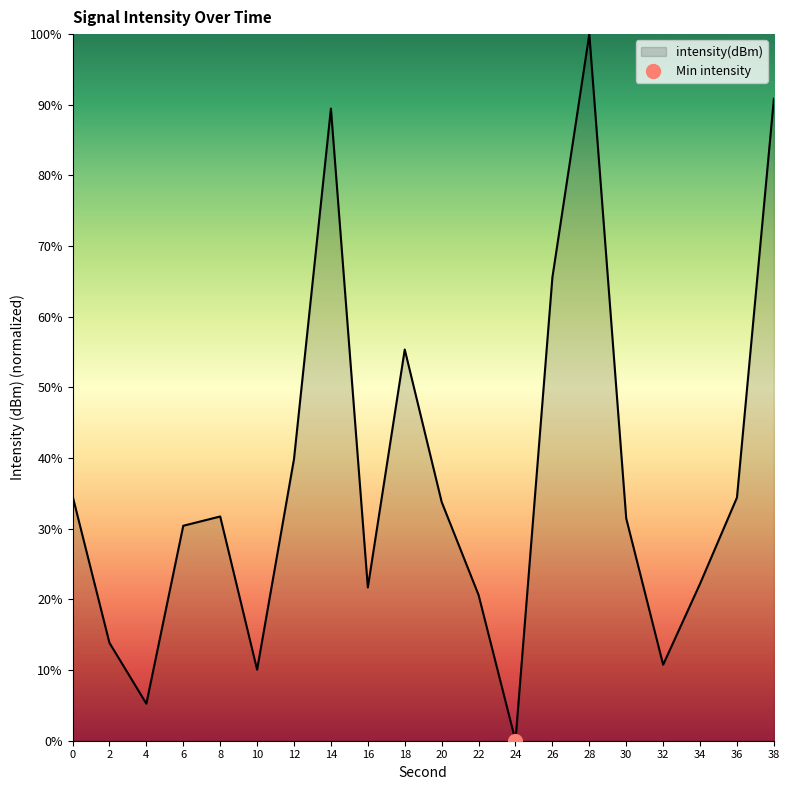

Which category has the lowest value across all series?

24